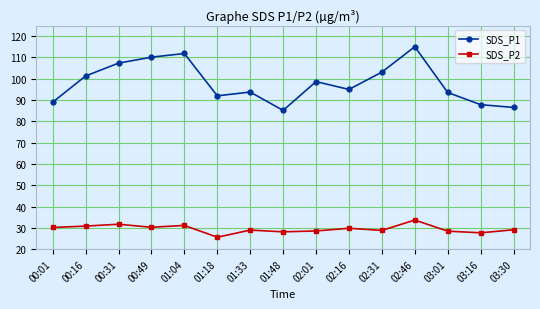

True or false: SDS_P1 has more than 2 interior local peaks.

True